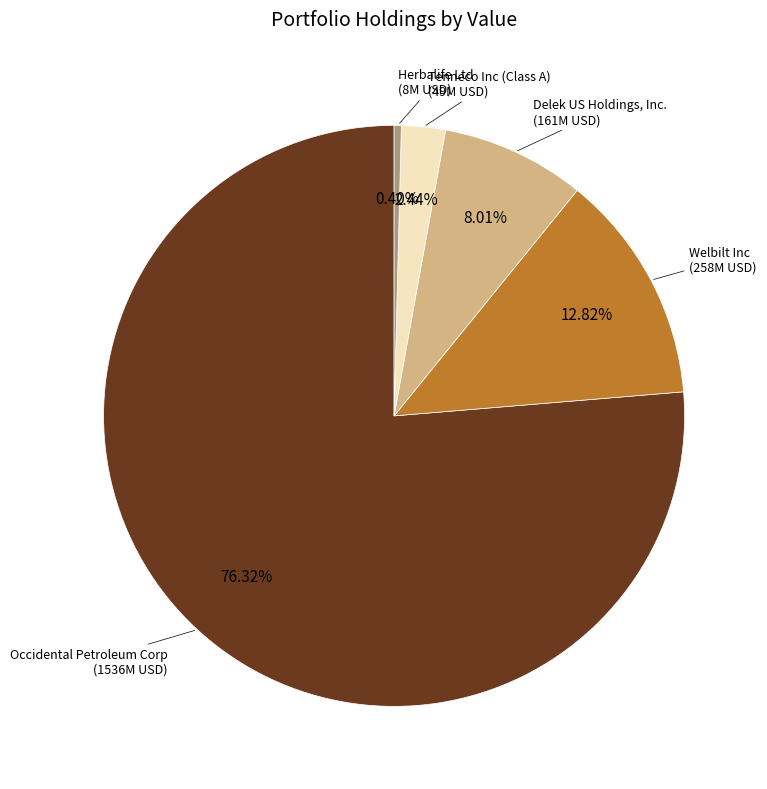

Rank the categories by value from lowest to highest.

Herbalife Ltd, Tenneco Inc (Class A), Delek US Holdings, Inc., Welbilt Inc, Occidental Petroleum Corp